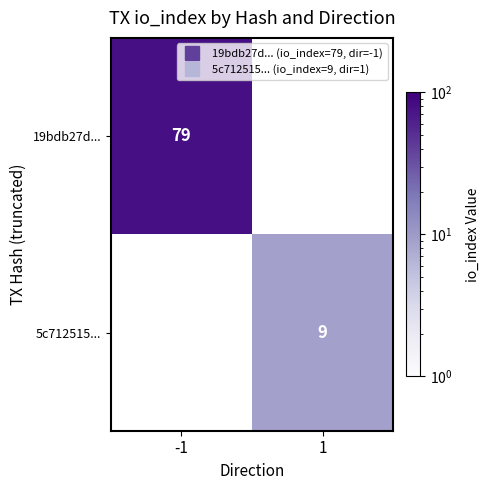

Is the value of 19bdb27d... at -1 greater than the value of 5c712515... at 1?

Yes